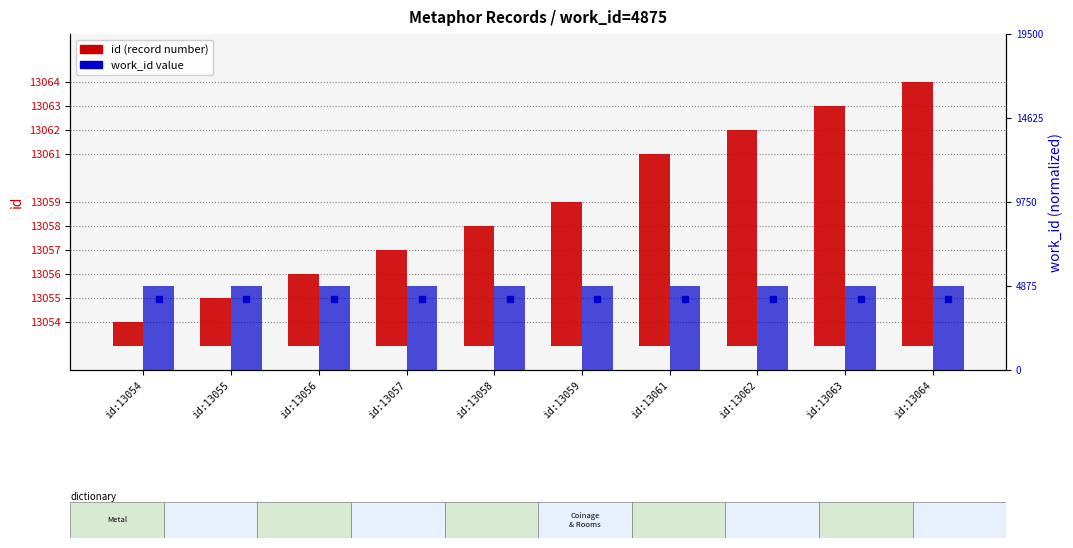

The value of id at id:13057 is 4. True or false?

True